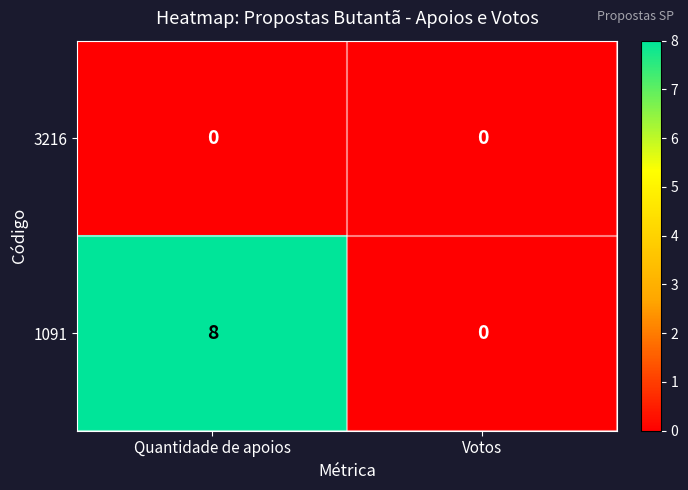

Which series has the largest range (max minus min)?

1091